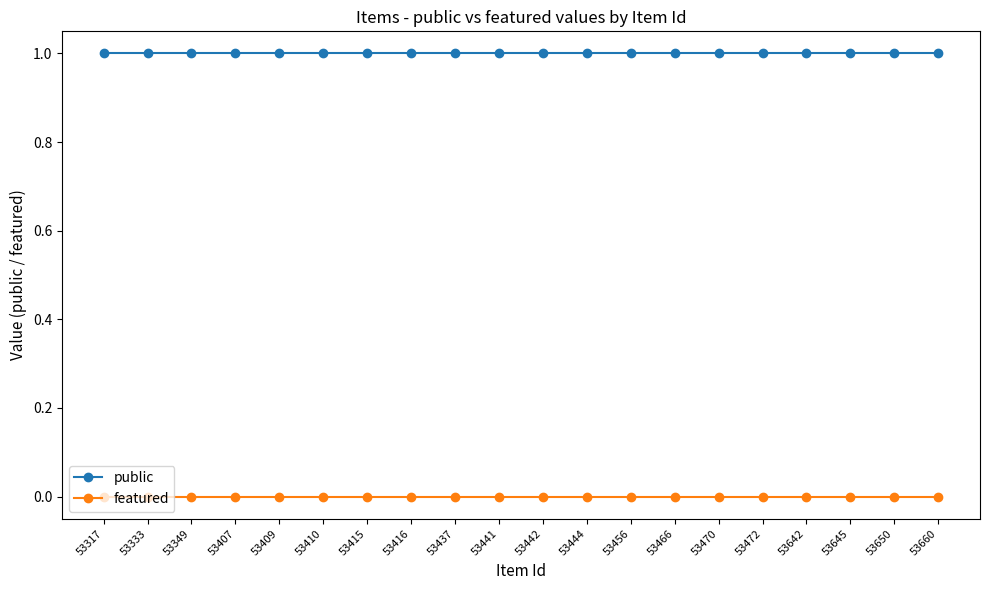

Is it true that public equals 1 at 53416?

True